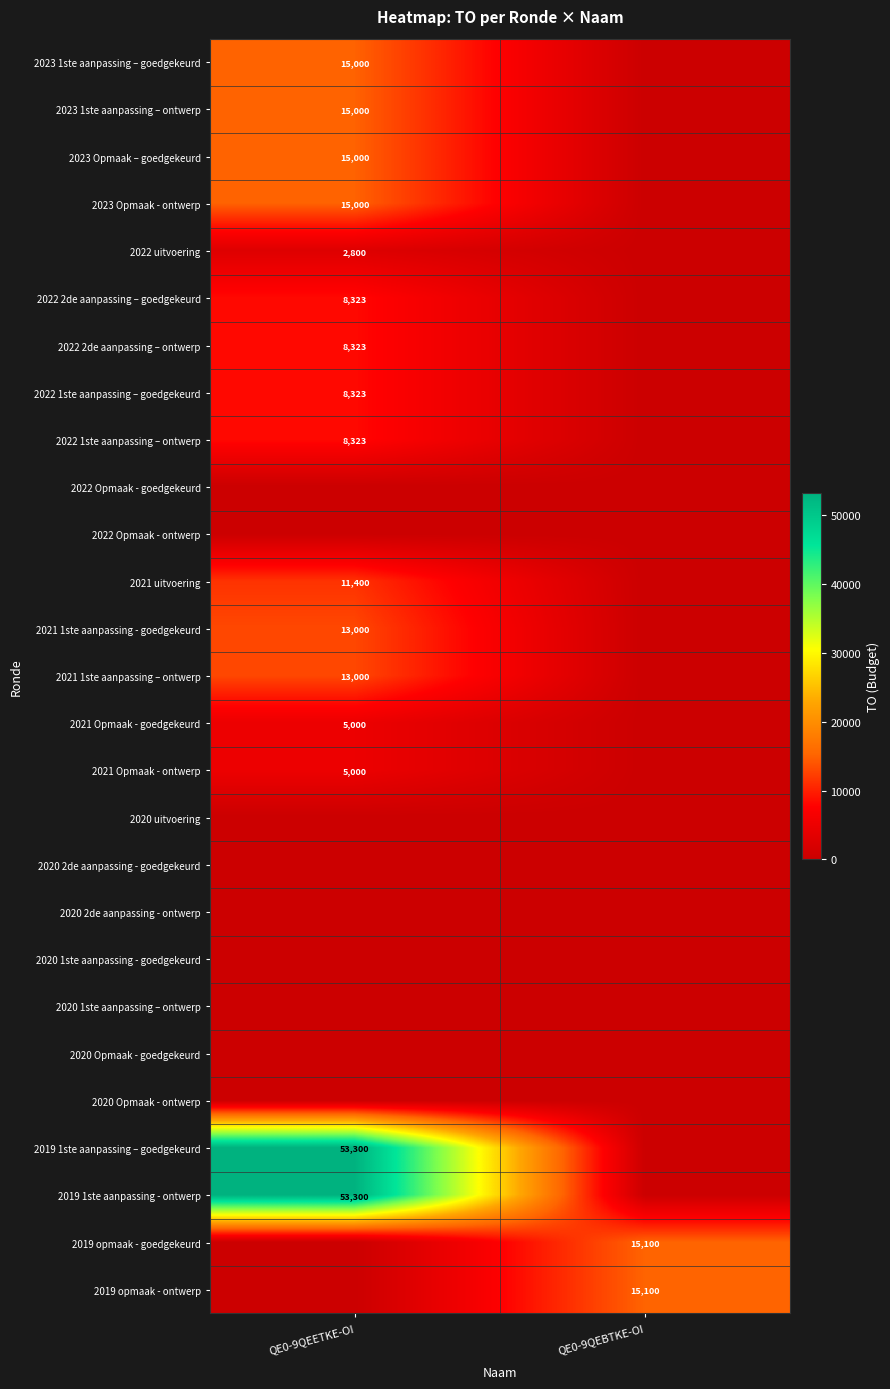

What is the spread (max minus min) of values at QE0-9QEETKE-OI?

53300